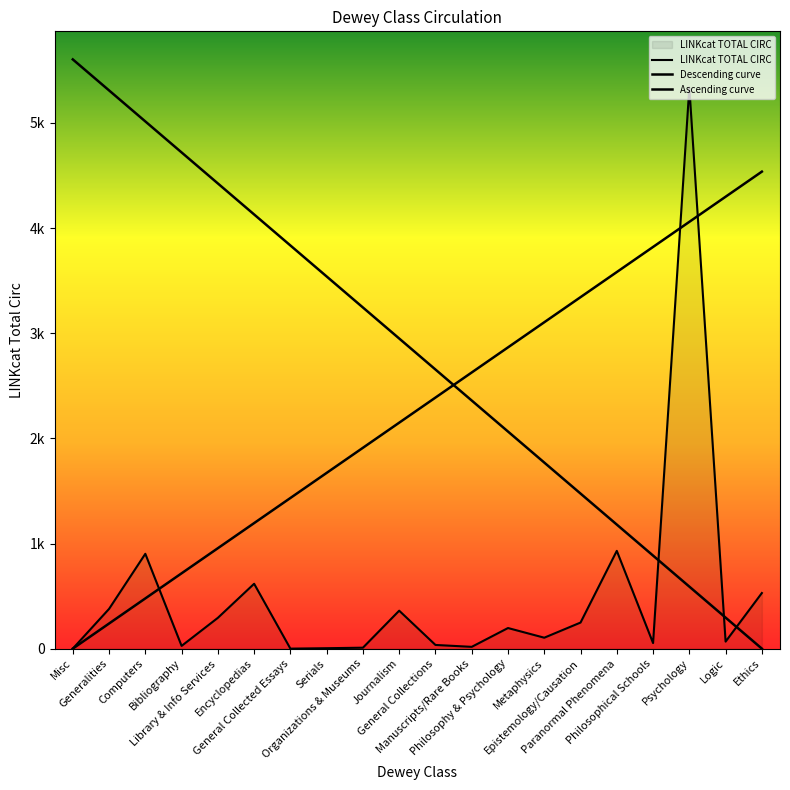

Is it true that Descending curve equals 1475.0 at Epistemology/Causation?

True